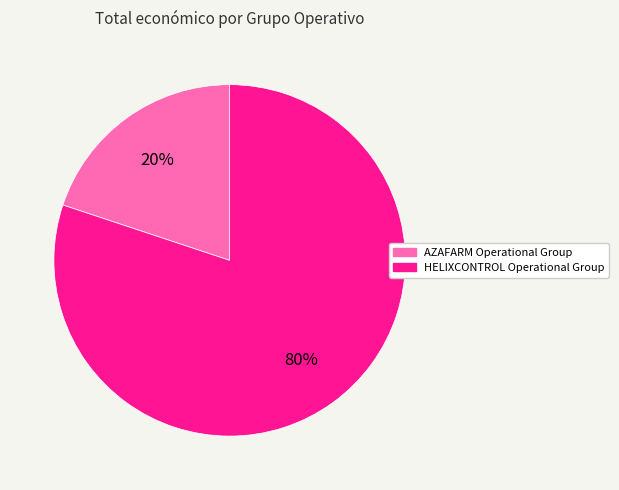

To the nearest percent, what percentage of the pie is AZAFARM Operational Group?

20%